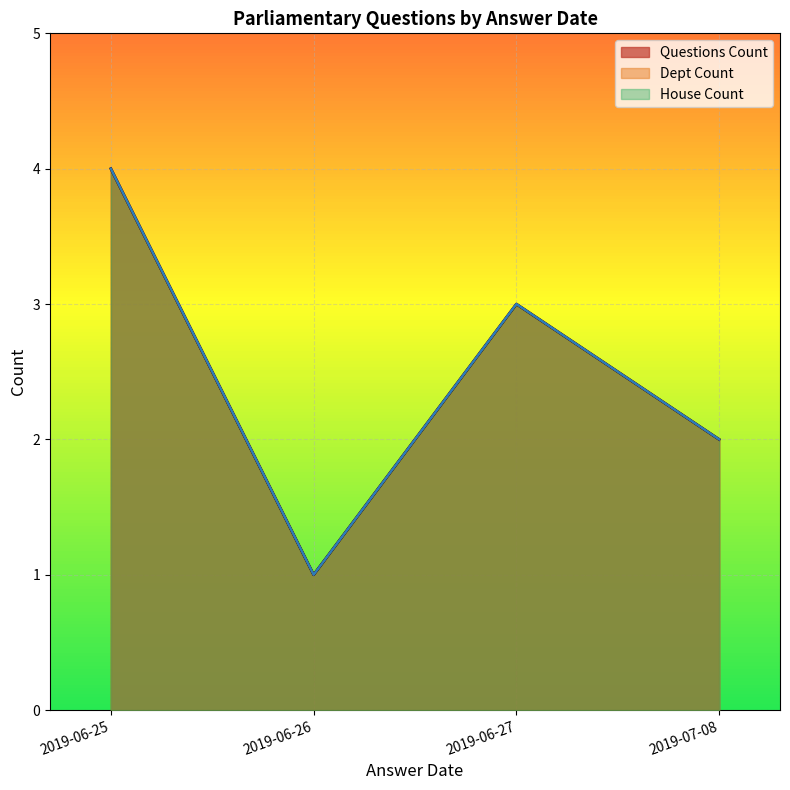

Does the chart display data point markers on the line(s)?

No